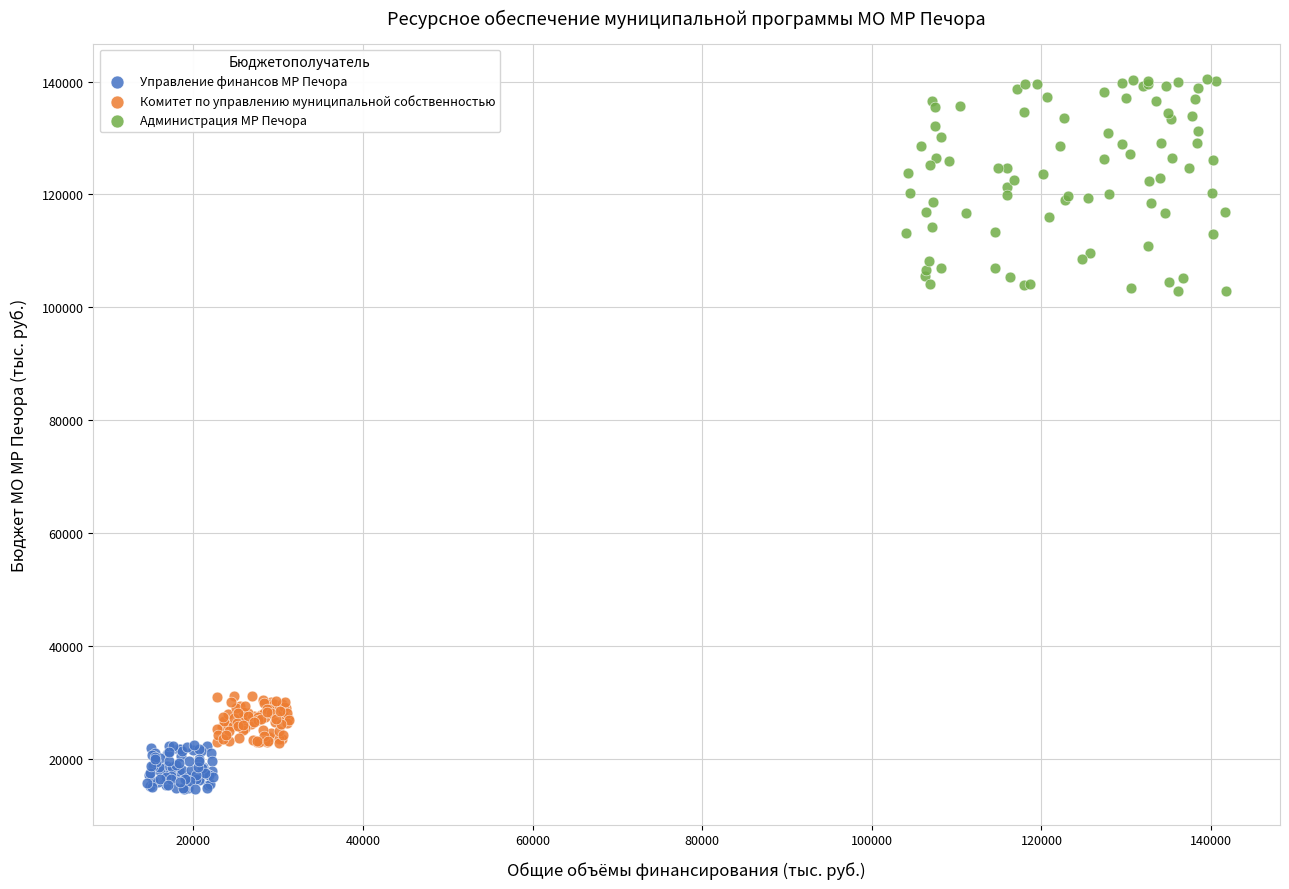

Which series has the largest Y range (max minus min)?

Администрация МР Печора